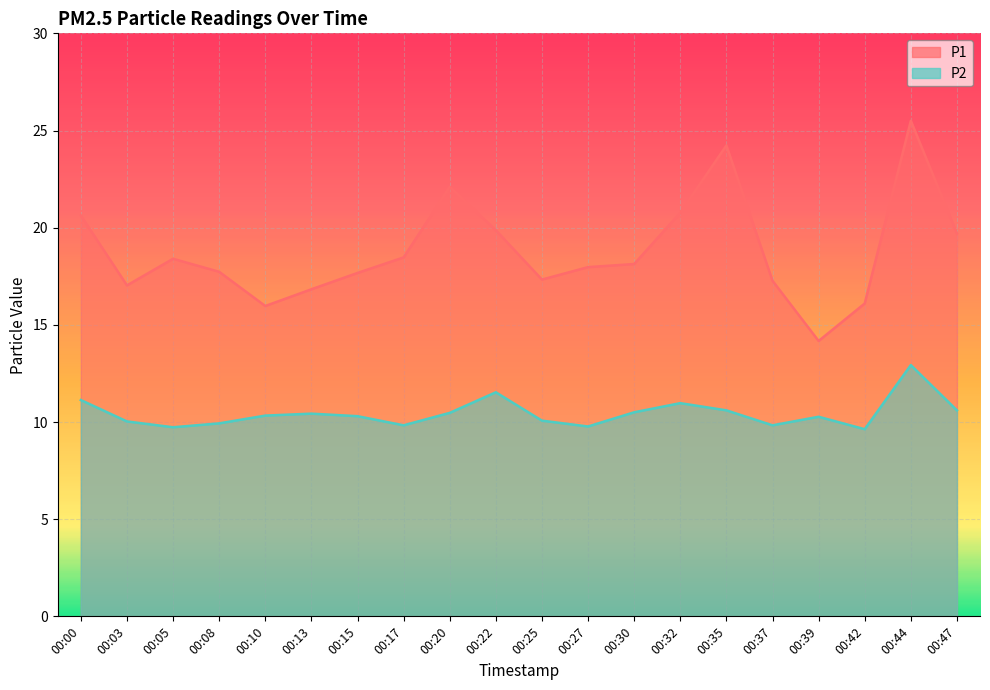

What is the sum of all P1 values?

375.9